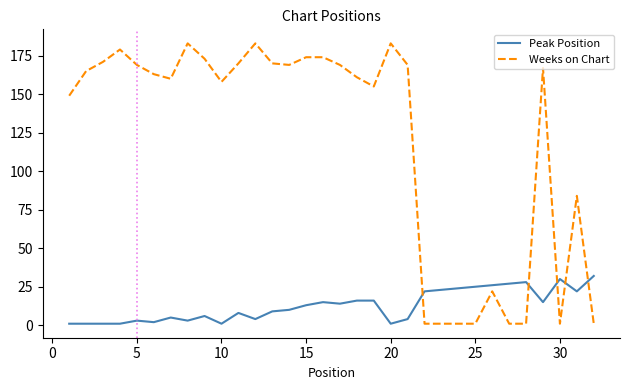

What is the maximum value for Peak Position?

32